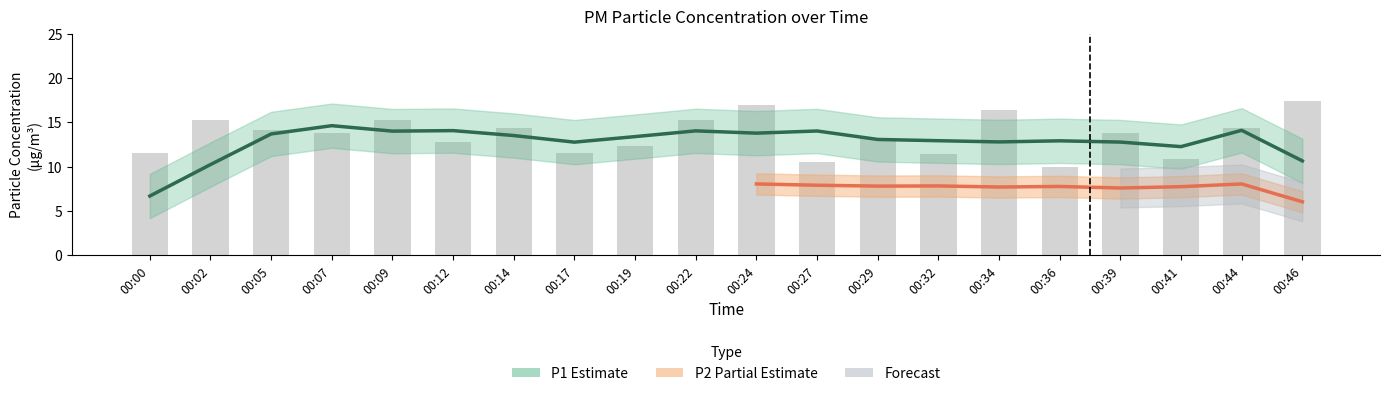

Are the bars grouped side by side (vs. stacked)?

No